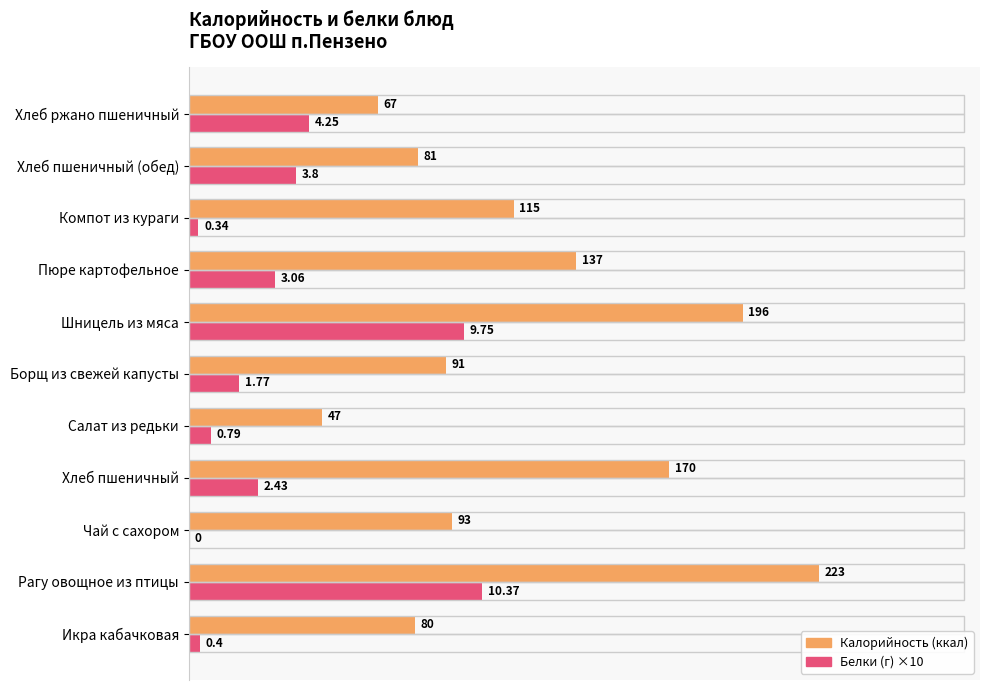

At which category is the sum across all series the highest?

Рагу овощное из птицы